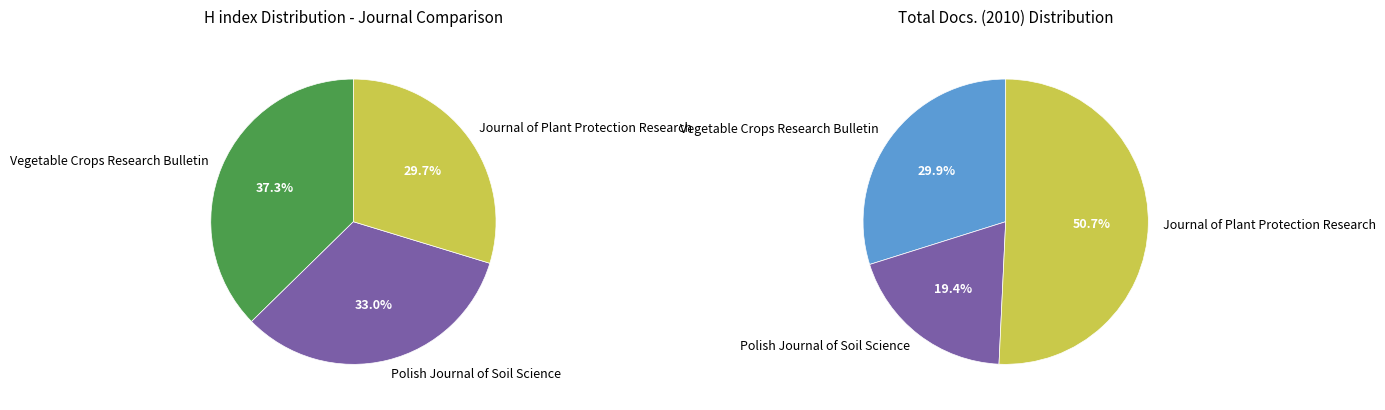

What is the change in value from Vegetable Crops Research Bulletin to Polish Journal of Soil Science?

-27